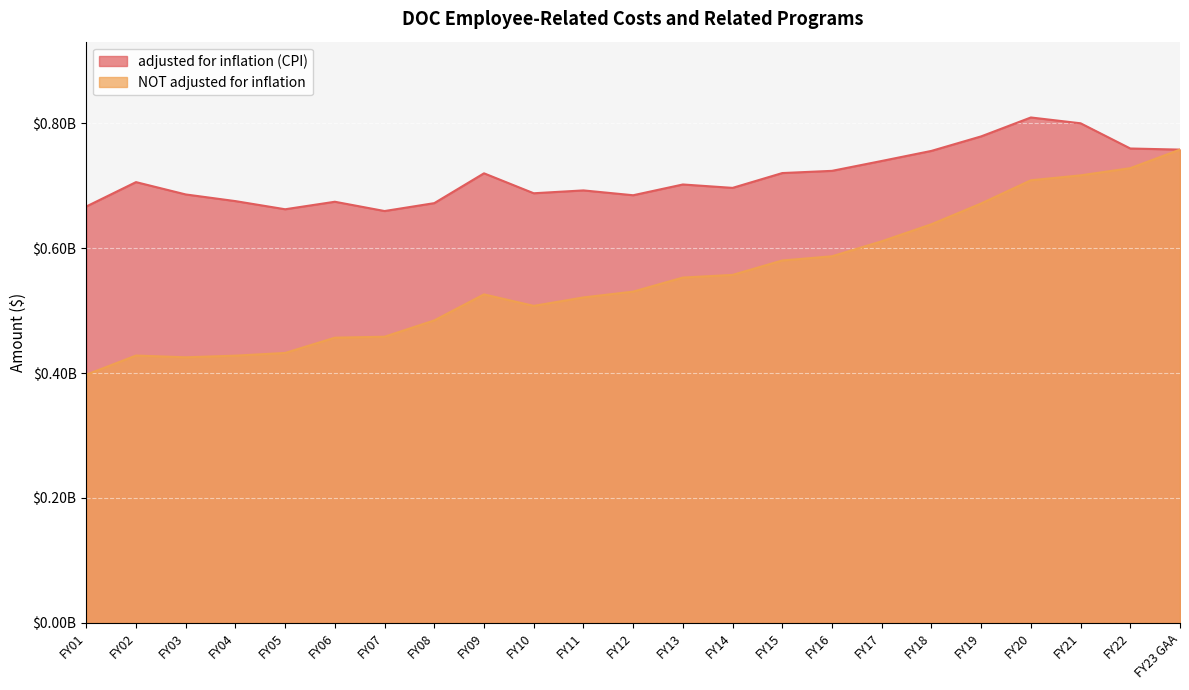

The adjusted for inflation (CPI) series shows 1239257681 at FY02. True or false?

False